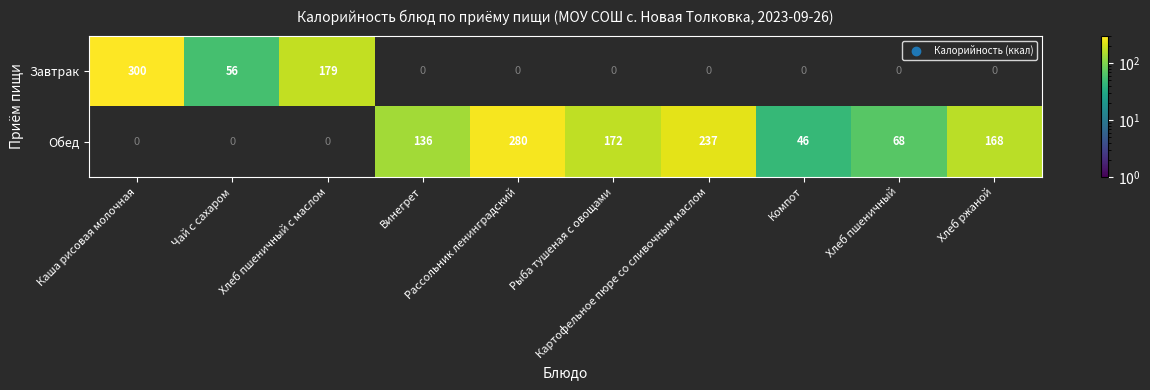

What is the difference between the Обед values at Компот and Рассольник ленинградский?

234.0